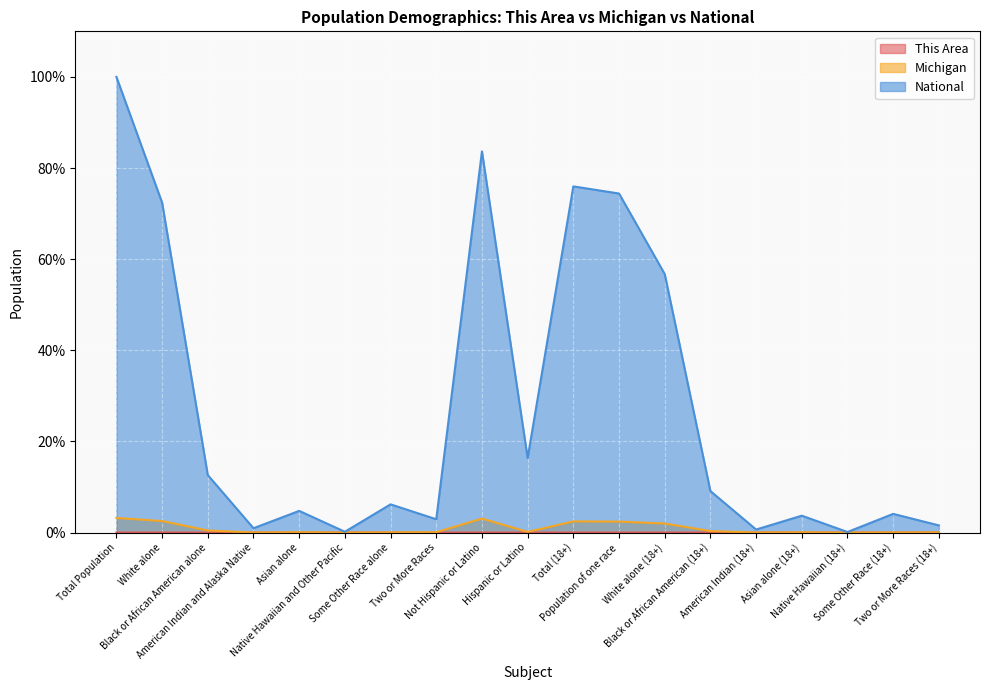

True or false: This Area has more than 2 points higher than both neighbors.

True